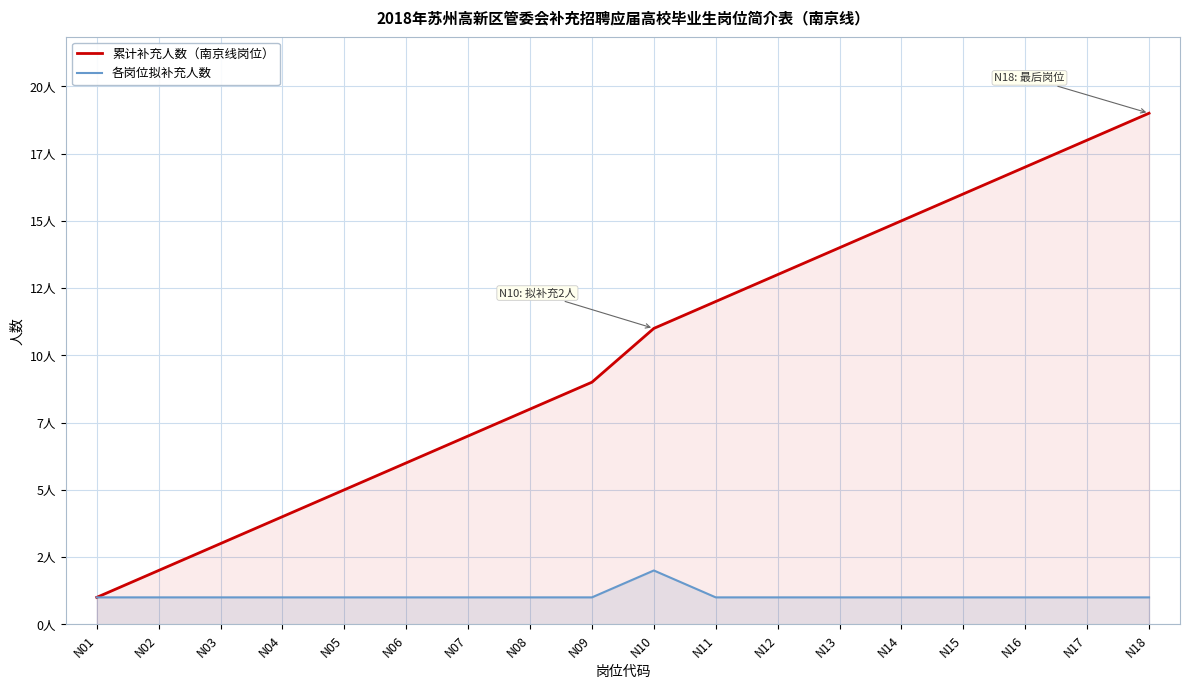

True or false: 各岗位拟补充人数 and 累计补充人数（南京线岗位） intersect in this chart.

False